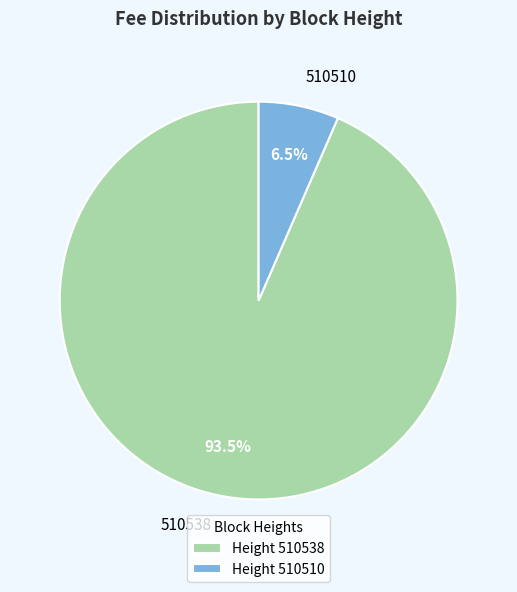

Rank the categories by value from highest to lowest.

510538, 510510